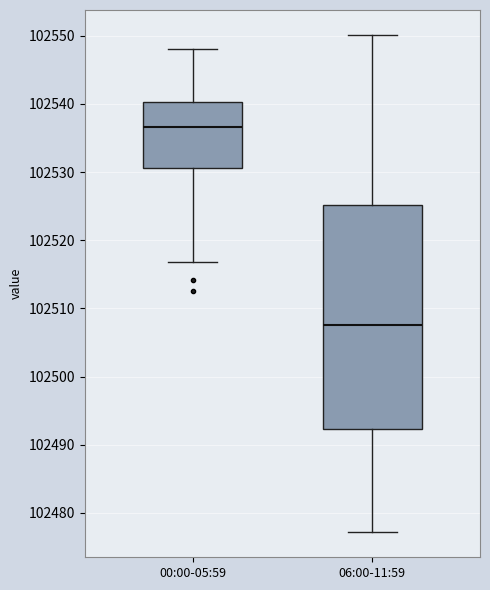

Which box has the highest median line?

00:00-05:59